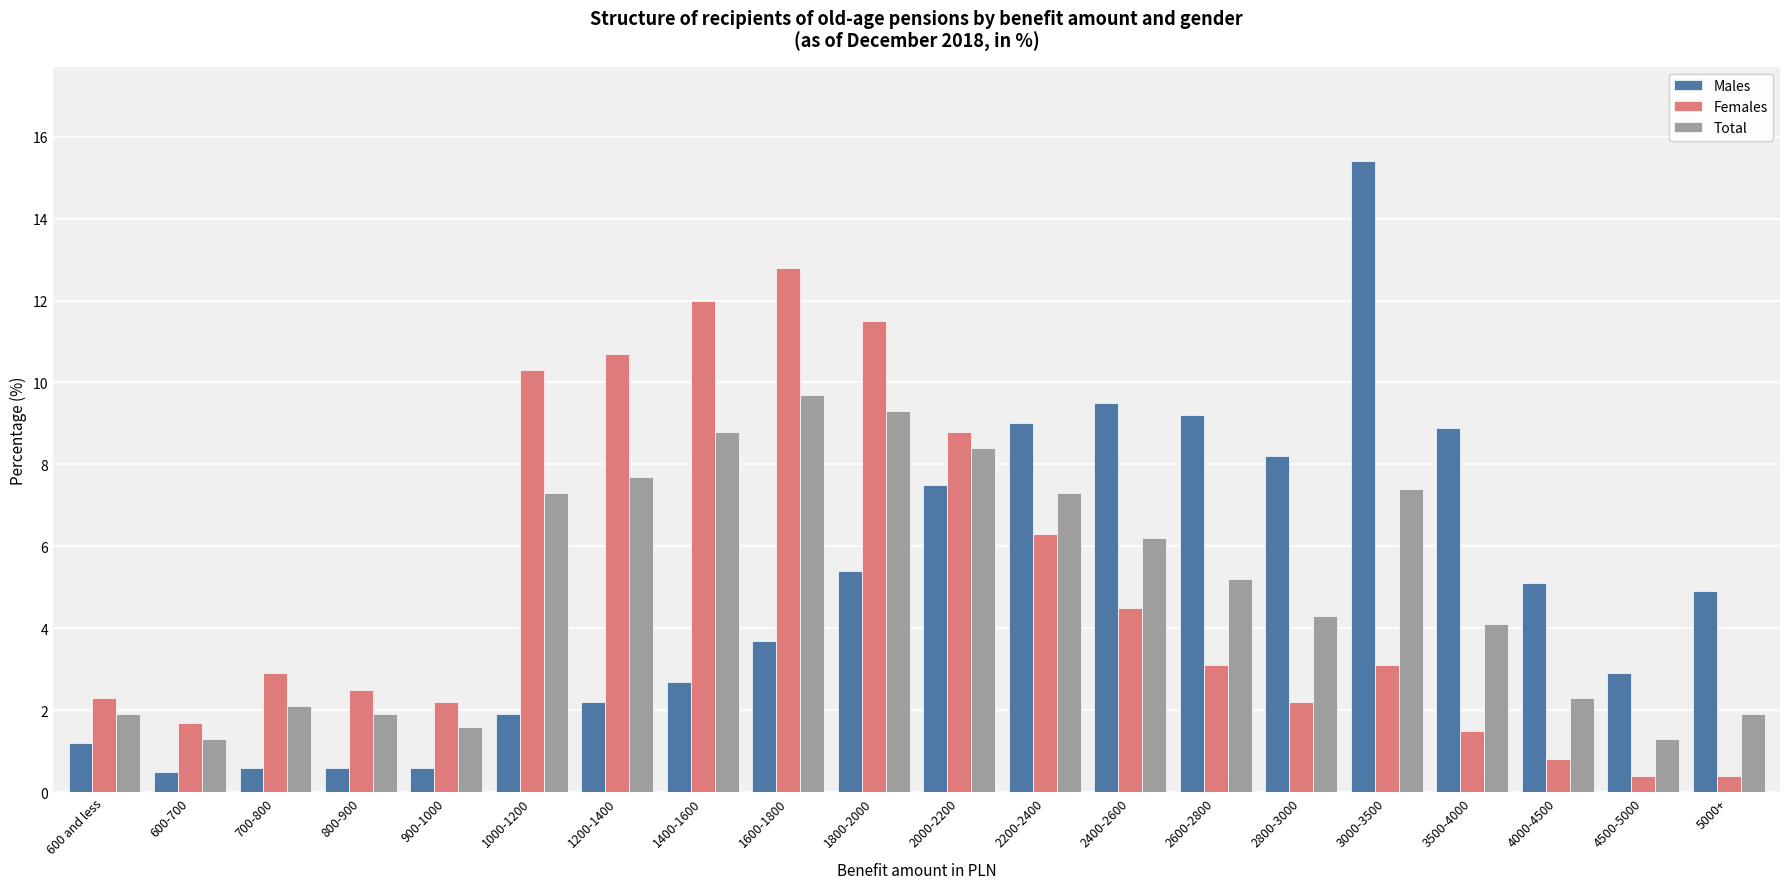

How many data points in Total are above 5?

10